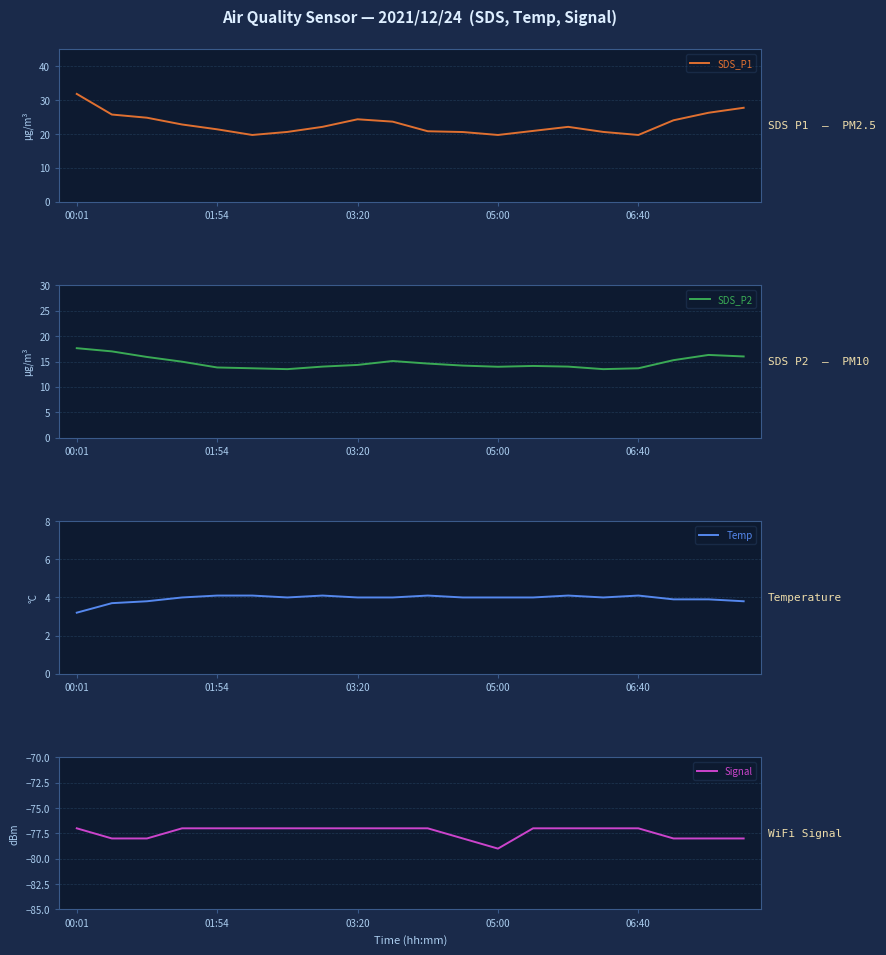

True or false: SDS_P2 has more than 1 interior local peaks.

True